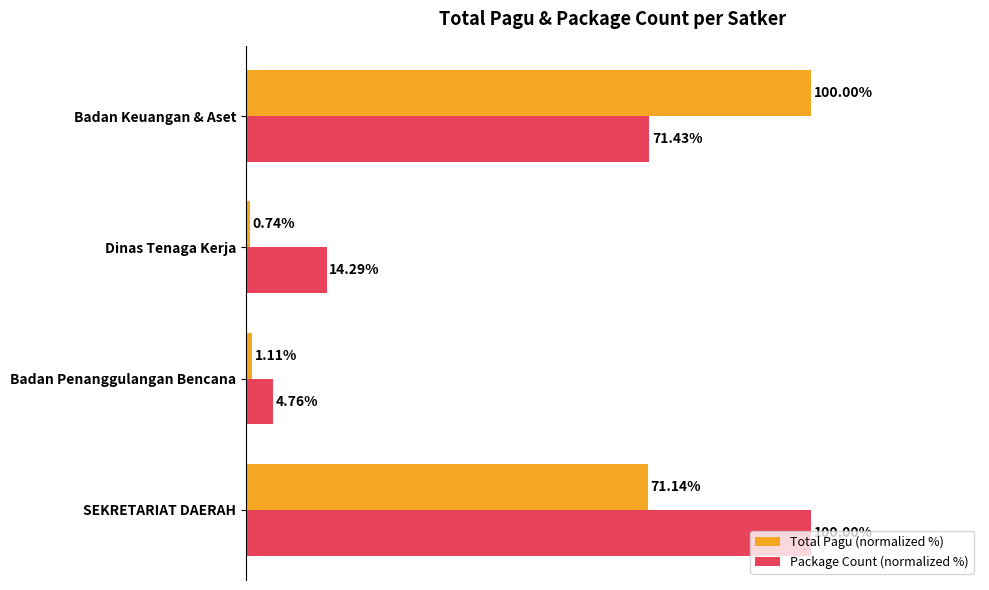

Which series has the largest total across all categories?

Package Count (normalized %)